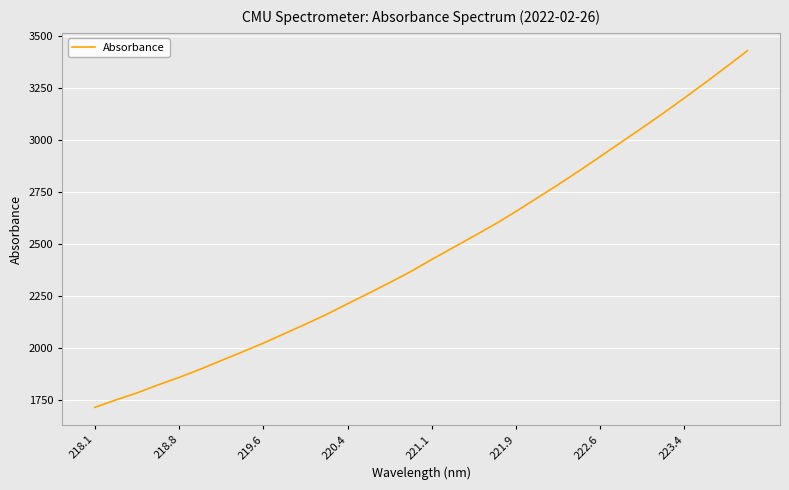

True or false: the data has more than 2 interior local peaks.

False